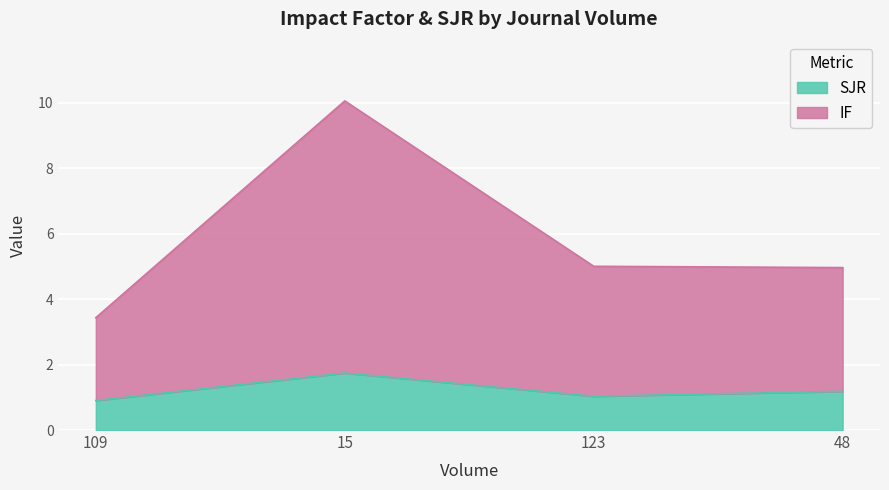

At how many categories does at least one series exceed 3?

4